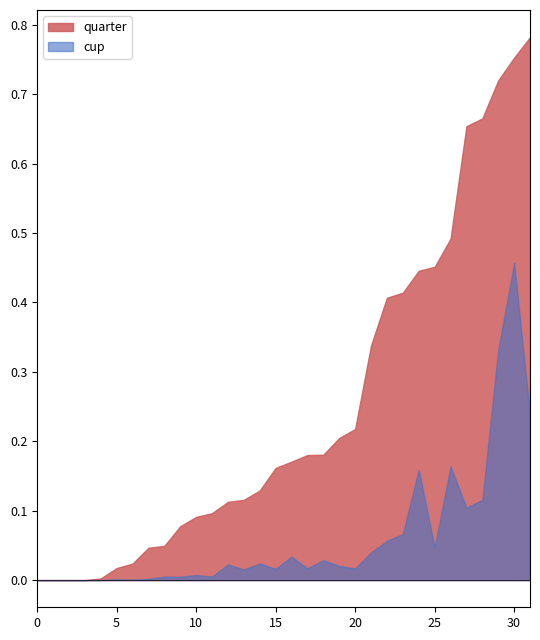

At which category is the sum across all series the highest?

30